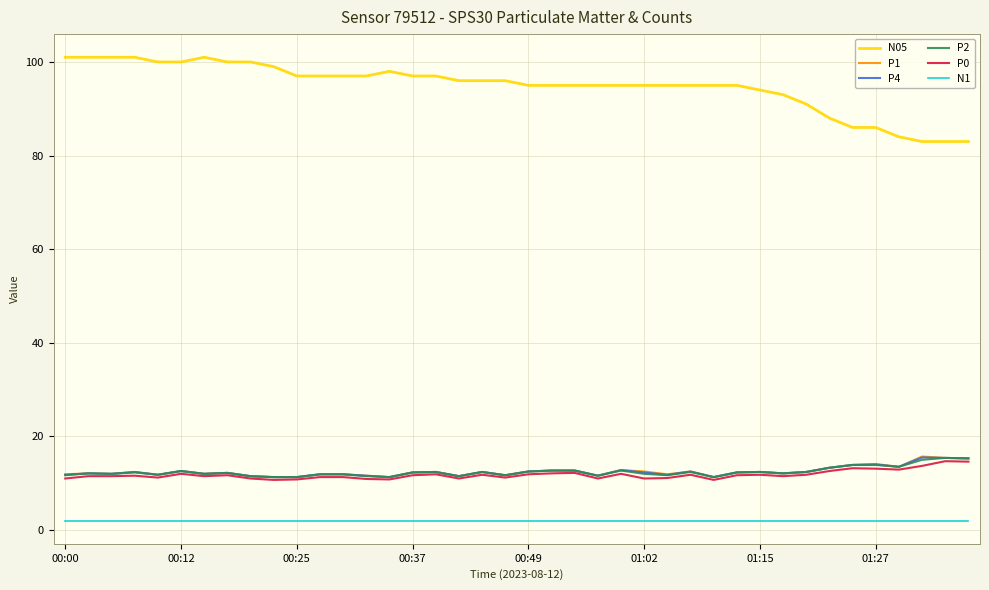

Does the chart have visible grid lines?

Yes